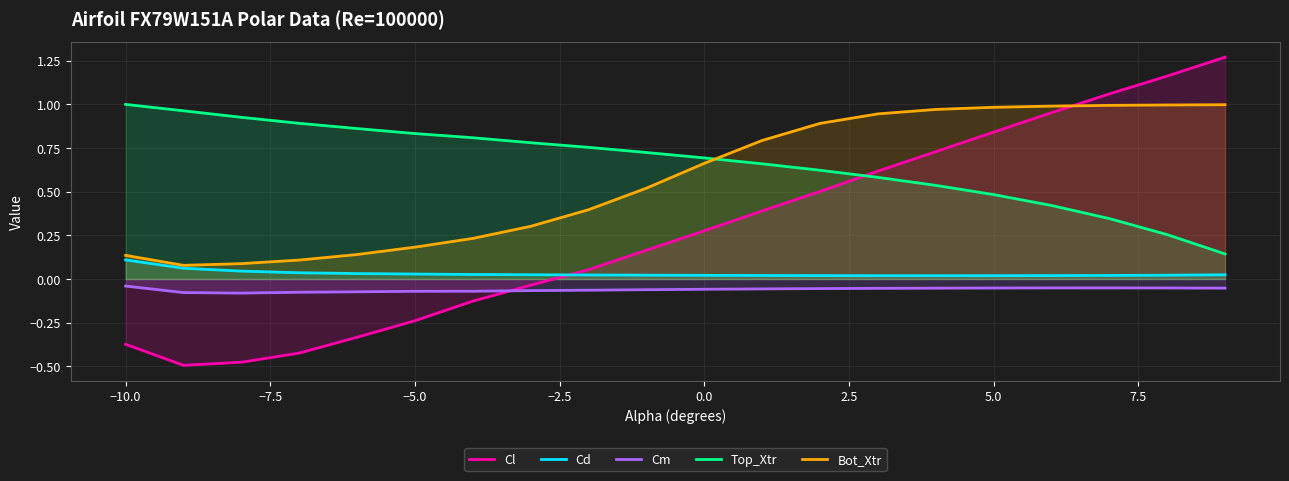

Is the value of Cd at 0.0 greater than the value of Cl at 0.0?

No